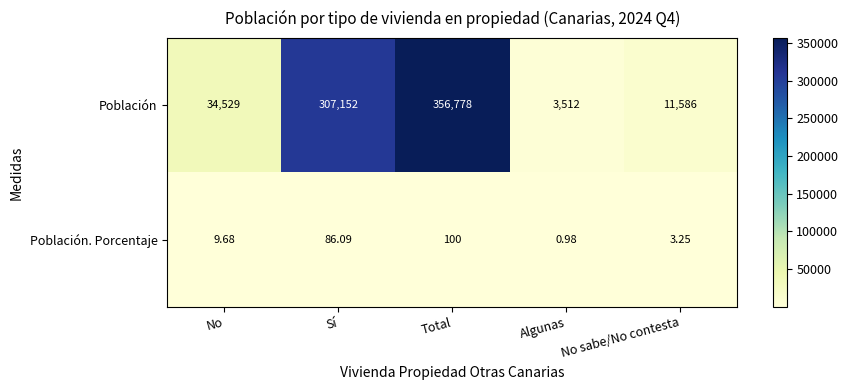

At Total, list the series in order from smallest to largest.

Población. Porcentaje, Población